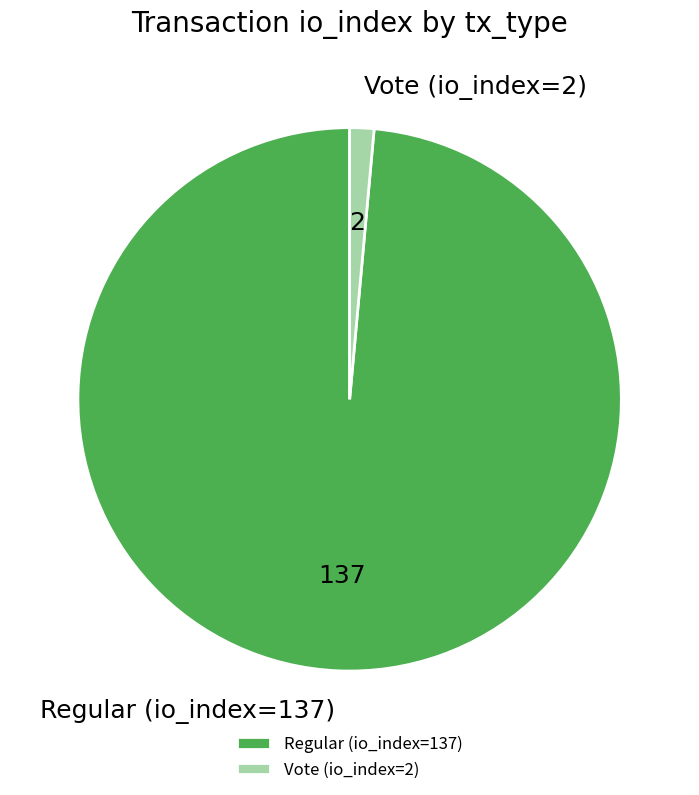

Rank the categories by value from lowest to highest.

Vote (io_index=2), Regular (io_index=137)